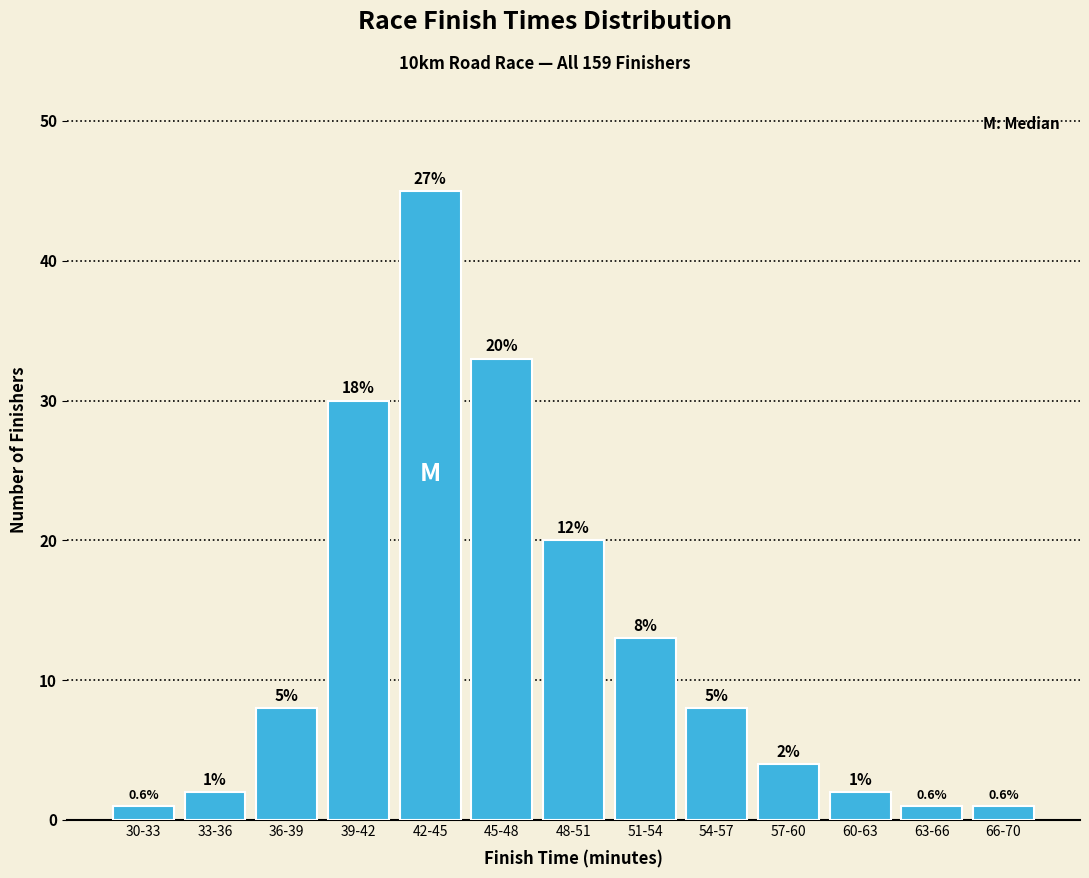

Are the bars horizontal?

No